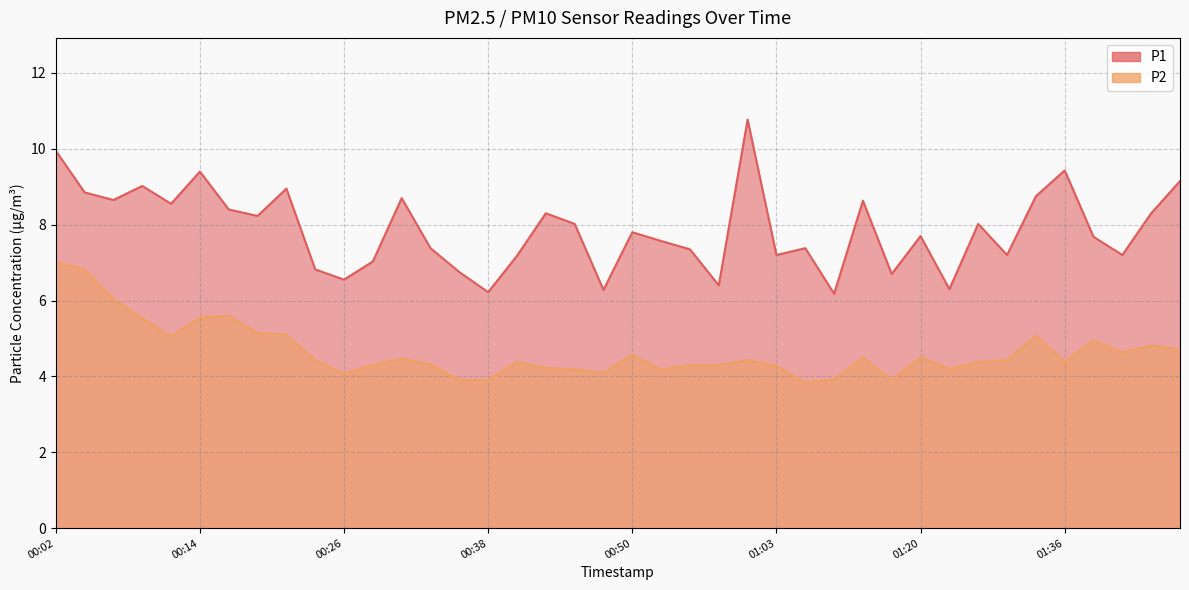

List the series in order of their overall mean, highest first.

P1, P2